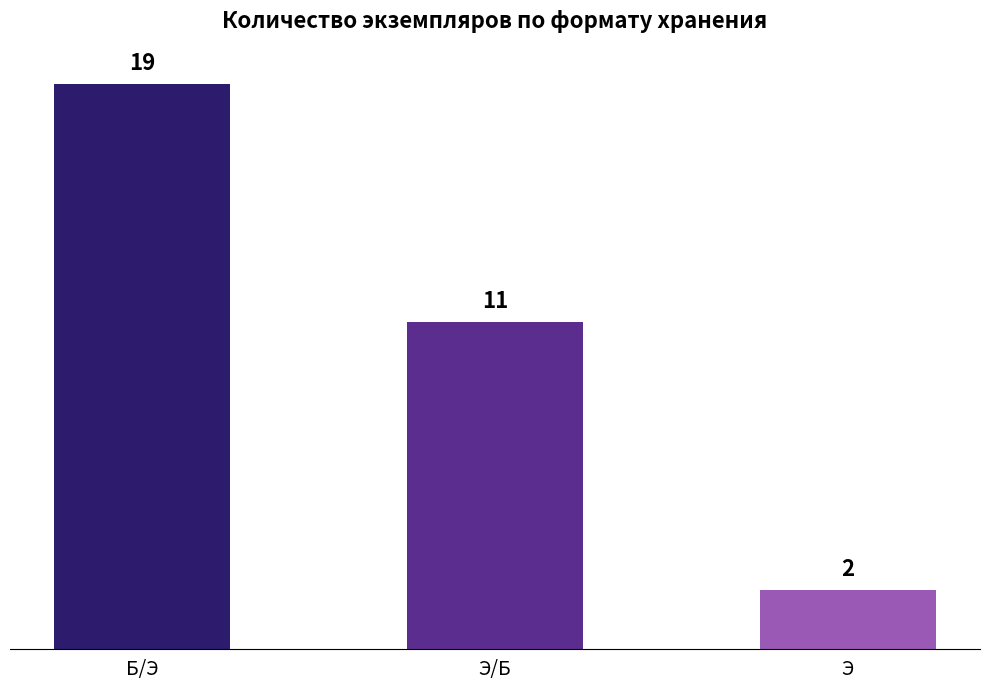

Where does the data first go above 11?

Б/Э